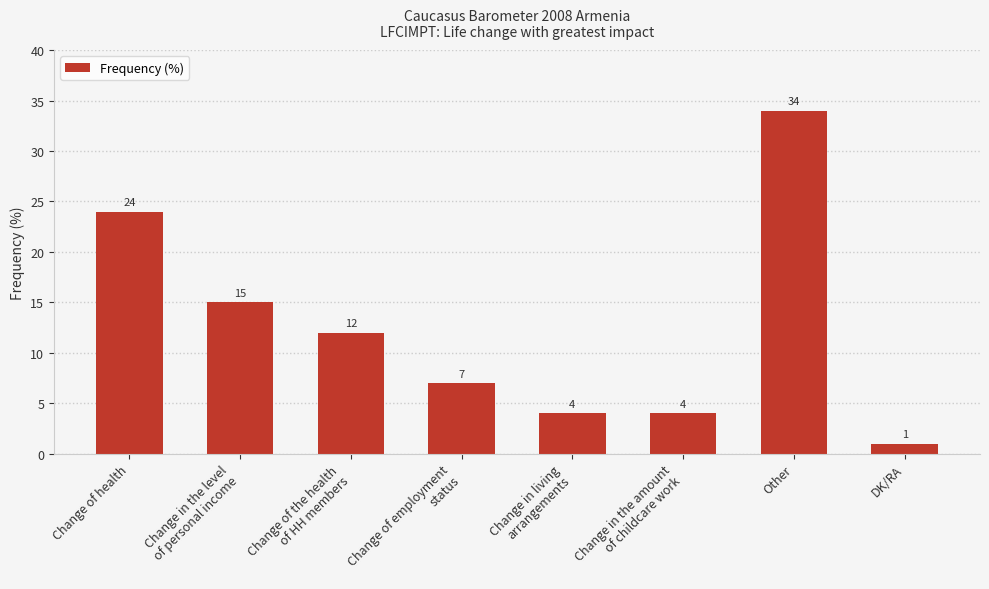

What is the change in value from Change of health to Other?

+10